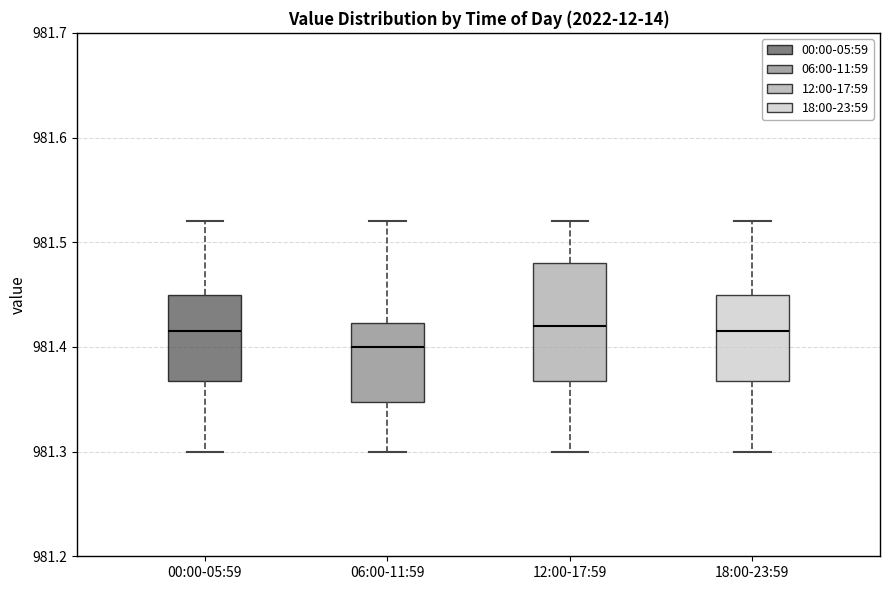

Reading left to right, transcribe this box plot: for each box, give where its median line is, the range the box spans, and where its two whiskers end, as read against the y-axis. The values are not printed on the chart, so give them approximately, as read against the axis.

00:00-05:59: median 981.42, box 981.37 to 981.45, whiskers 981.30 to 981.52
06:00-11:59: median 981.40, box 981.35 to 981.42, whiskers 981.30 to 981.52
12:00-17:59: median 981.42, box 981.37 to 981.48, whiskers 981.30 to 981.52
18:00-23:59: median 981.42, box 981.37 to 981.45, whiskers 981.30 to 981.52